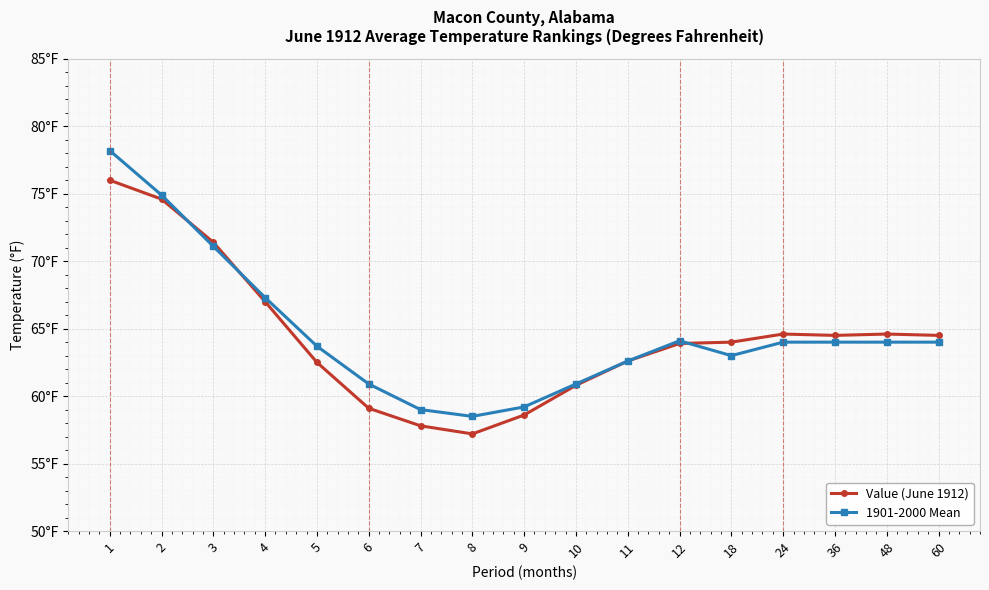

What are all the series names shown in the legend?

Value (June 1912), 1901-2000 Mean